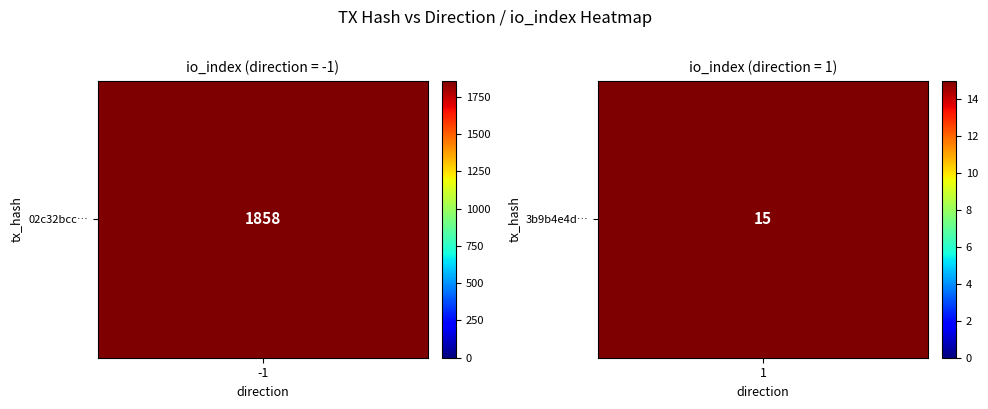

Which has a higher value, 1 or 0?

1